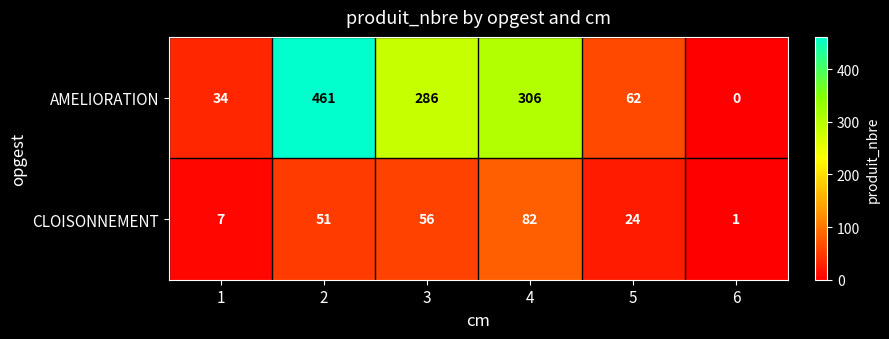

What is the sum of the CLOISONNEMENT values at 3 and 2?

107